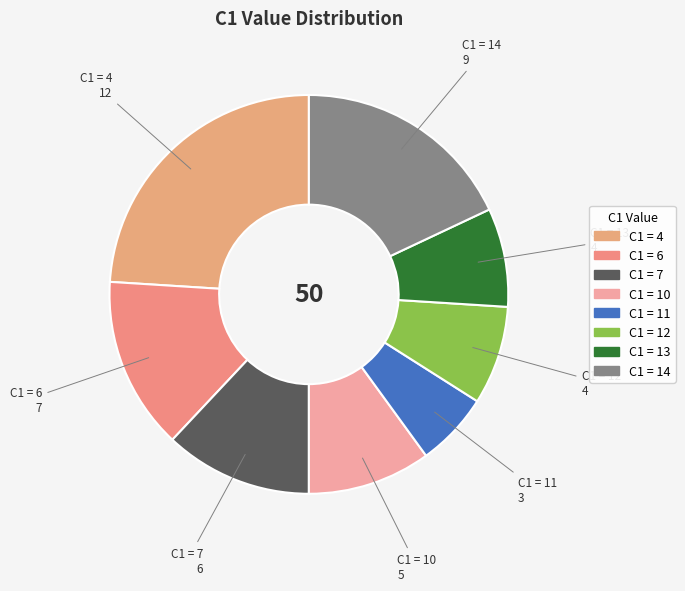

To the nearest percent, what is the average slice percentage?

12%